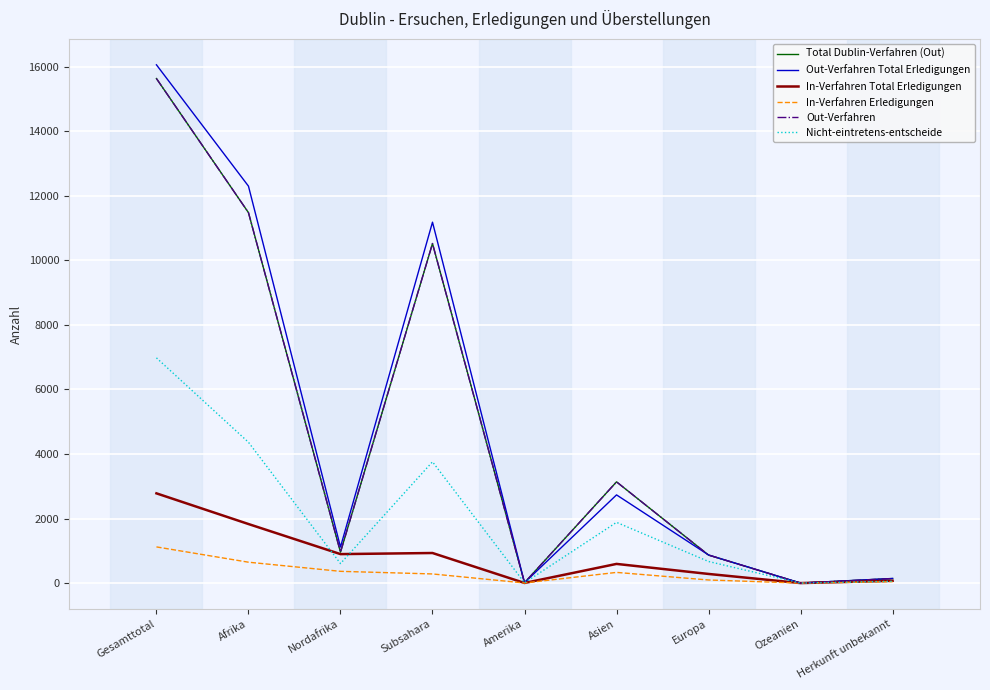

At which category does Nicht-eintretens-entscheide reach its first local peak?

Subsahara